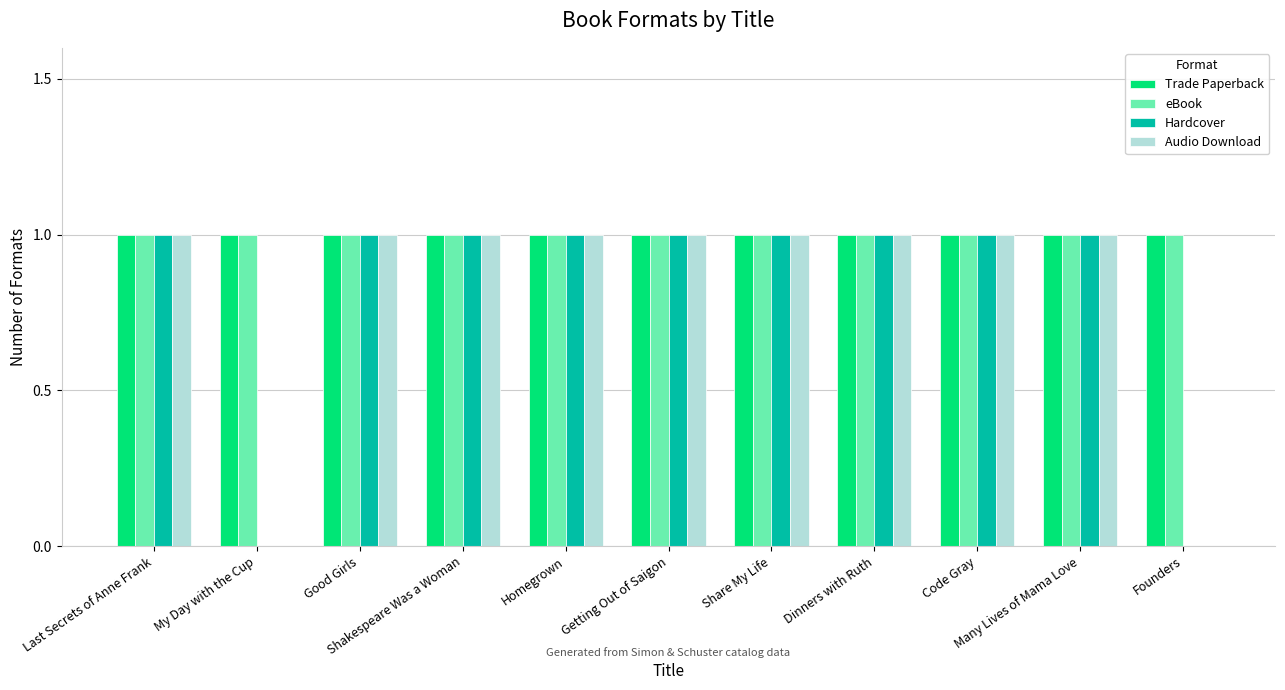

What is the sum of all Hardcover values?

9